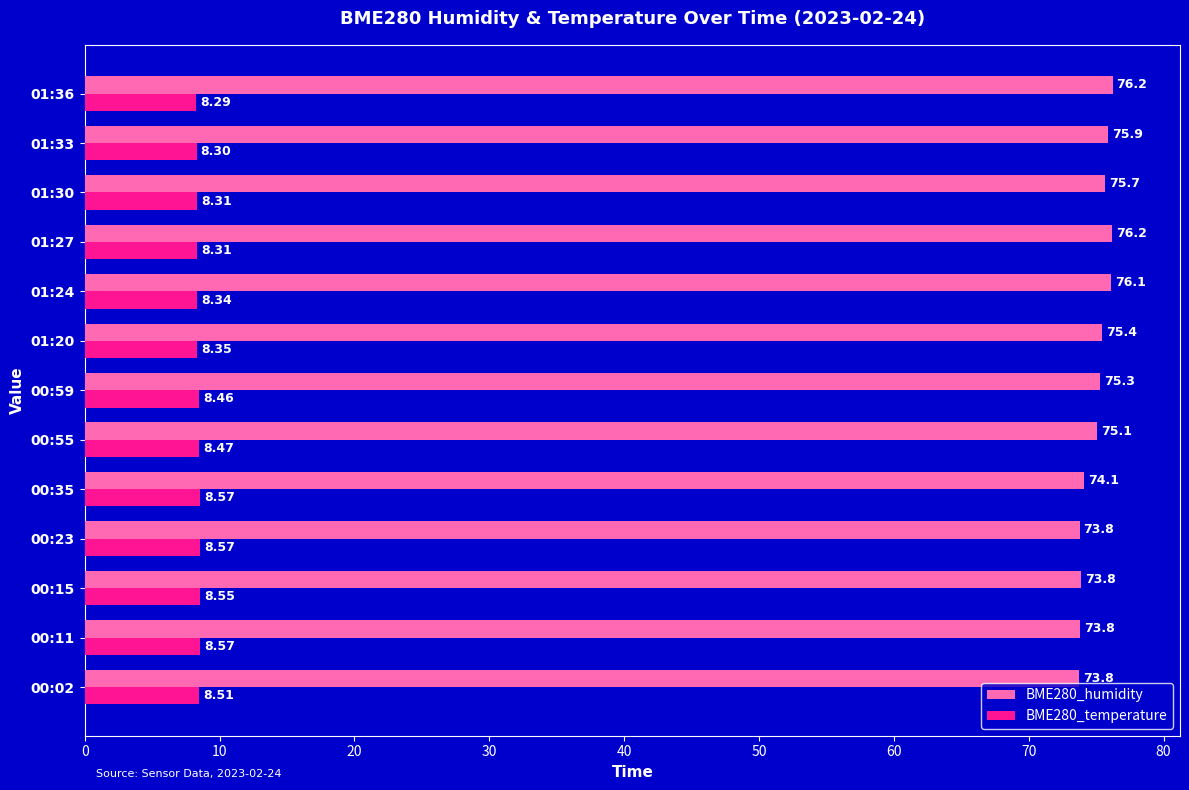

At which category does the chart reach its peak across all series?

01:36